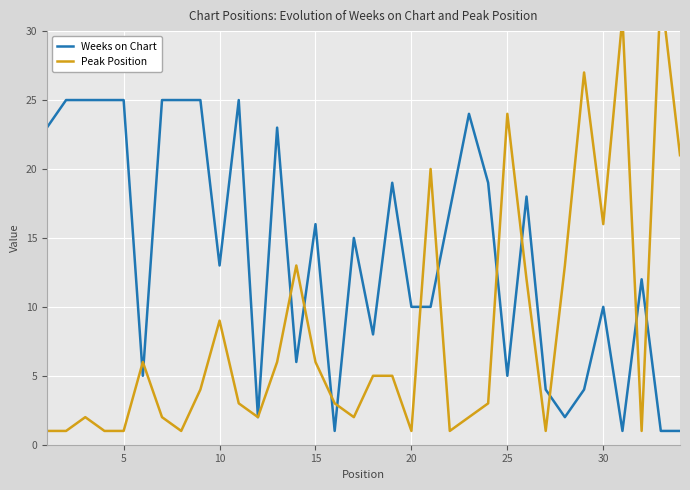

Does the chart display data point markers on the line(s)?

No